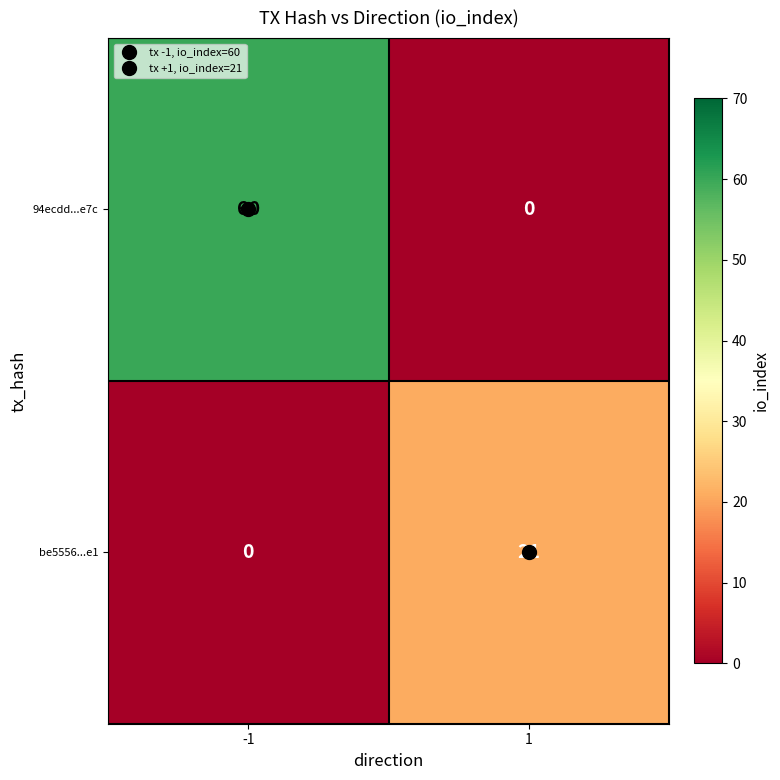

How many data points does each series have?

2